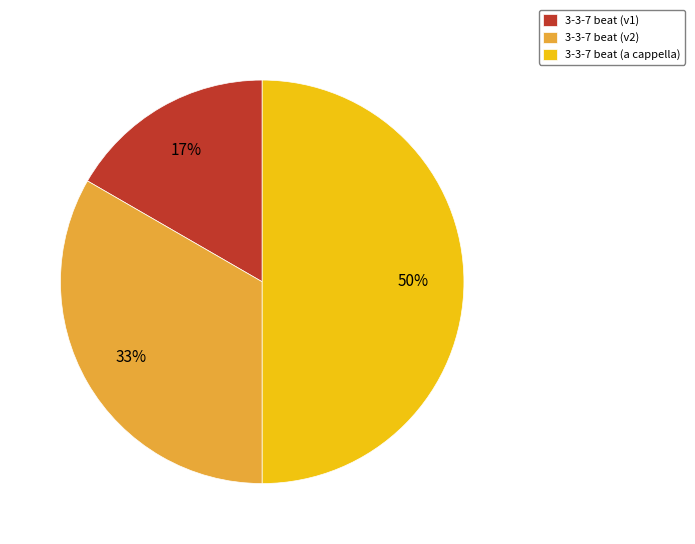

Which category has the smallest portion of the pie?

3-3-7 beat (v1)